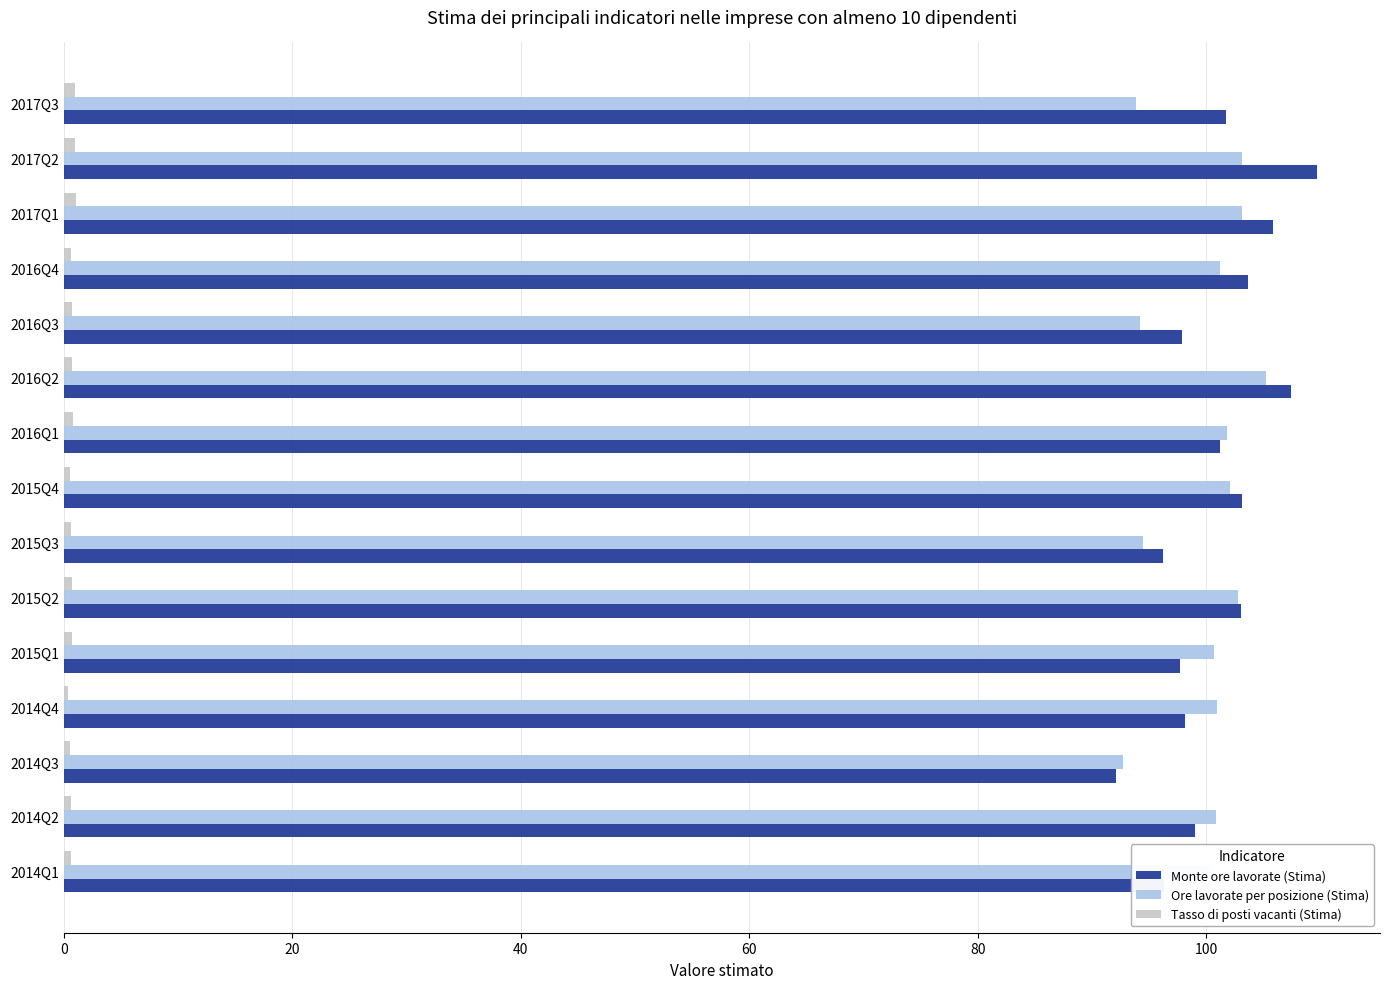

What is the sum of all Ore lavorate per posizione (Stima) values?

1497.3